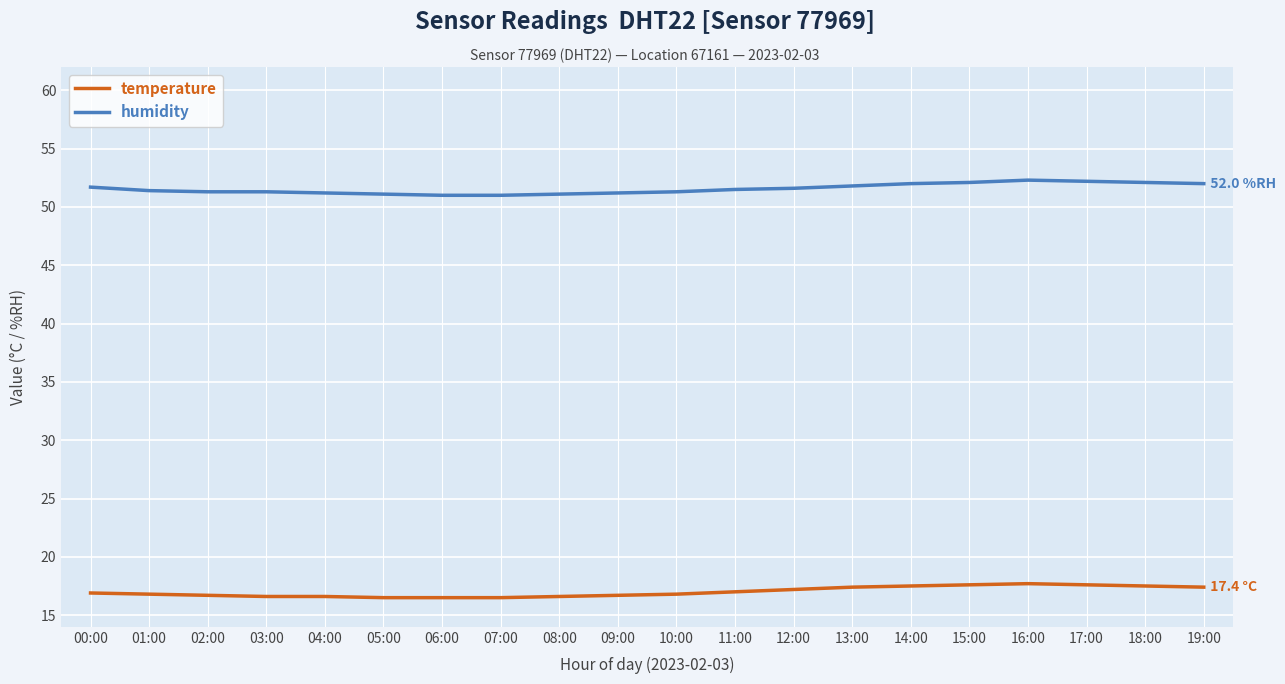

What is the difference between the maximum and minimum values in the temperature series?

1.2